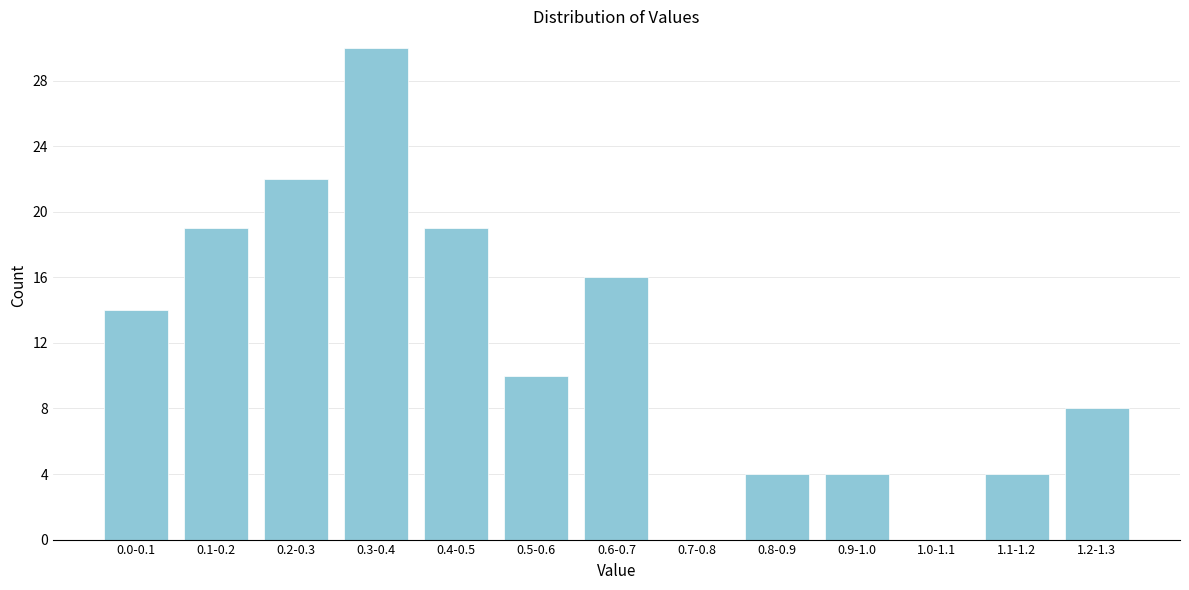

Reading left to right, transcribe all the data shown in this chart.

0.0-0.1=14	0.1-0.2=19	0.2-0.3=22	0.3-0.4=30	0.4-0.5=19	0.5-0.6=10	0.6-0.7=16	0.7-0.8=0	0.8-0.9=4	0.9-1.0=4	1.0-1.1=0	1.1-1.2=4	1.2-1.3=8